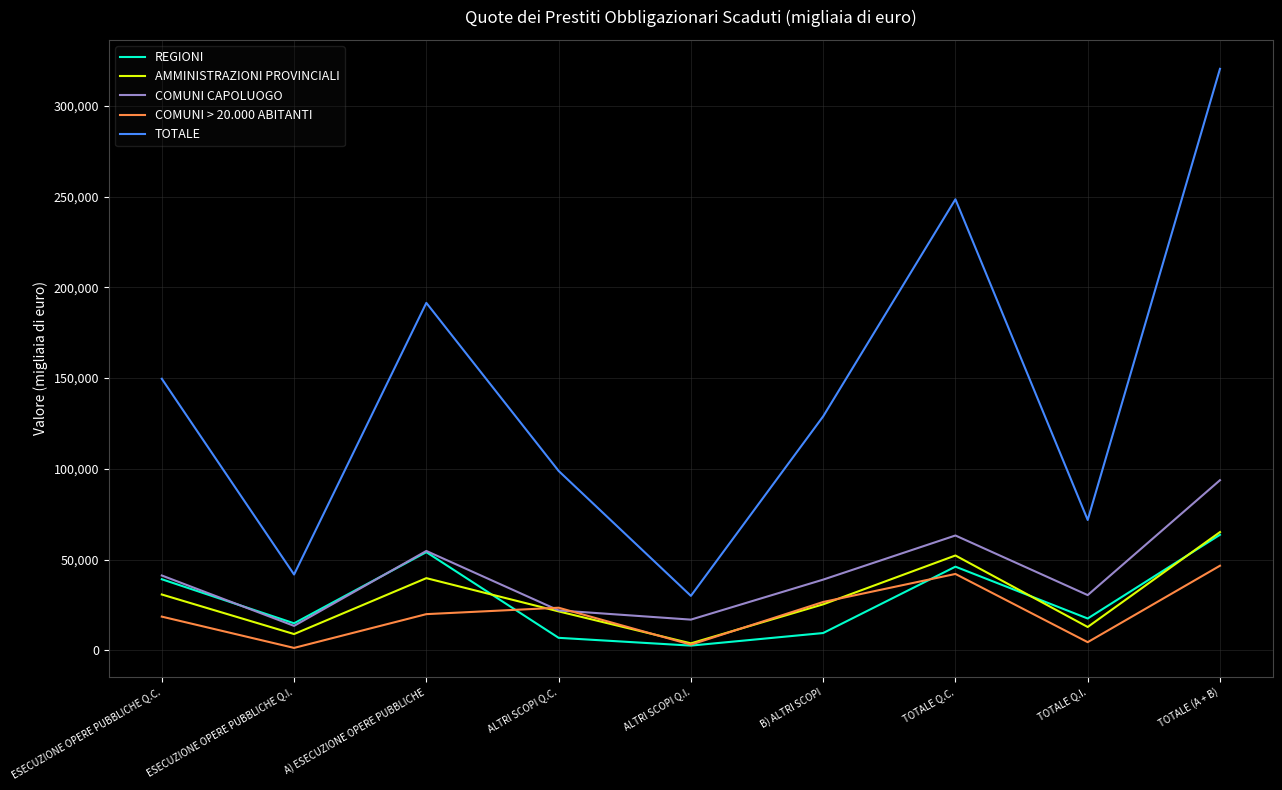

What position from the right is TOTALE Q.C.?

3